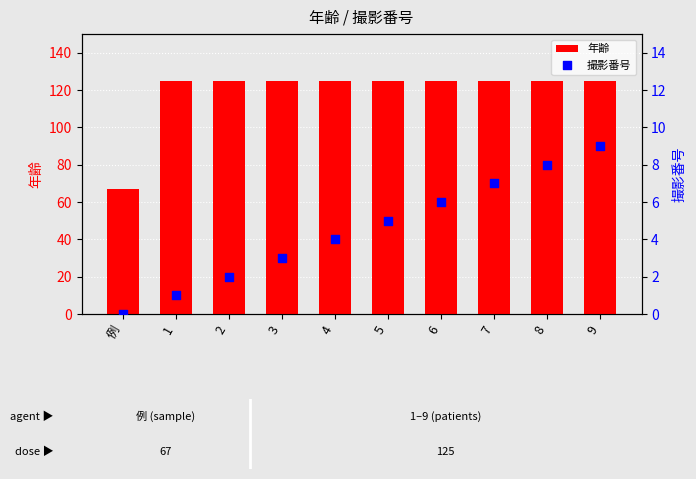

At how many categories does at least one series exceed 108?

9